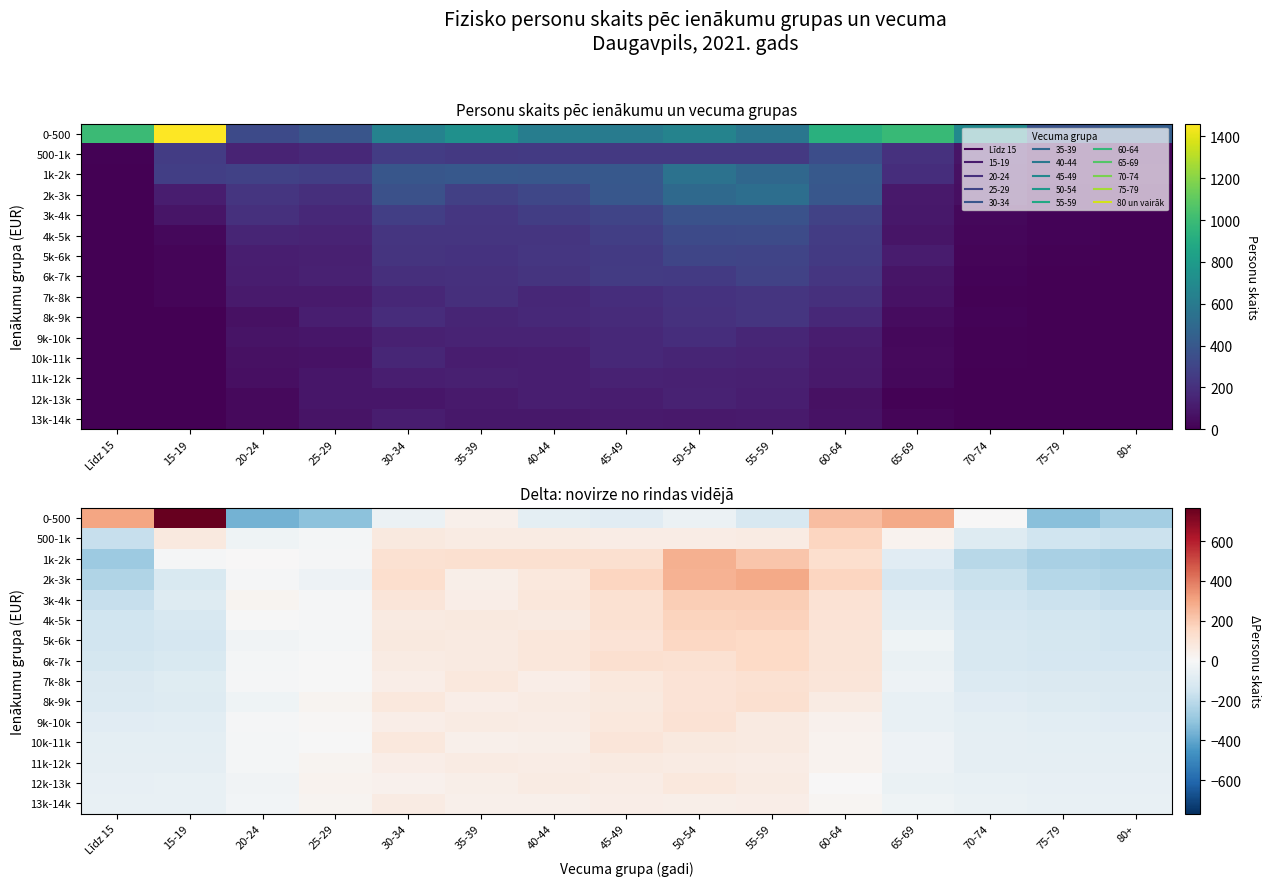

Is the value of 6k-7k at 75-79 greater than the value of 500-1k at 25-29?

No